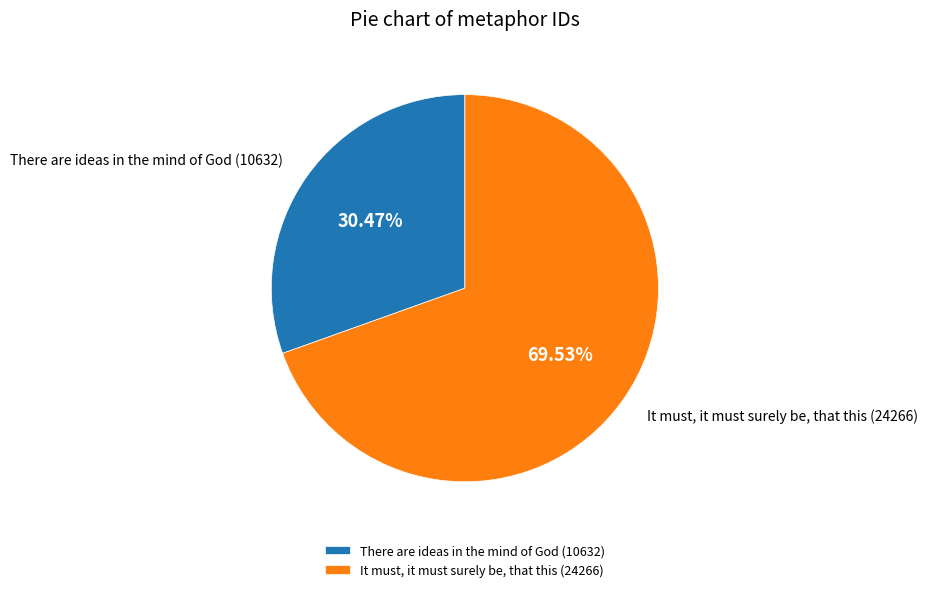

Count the number of slices in the pie.

2